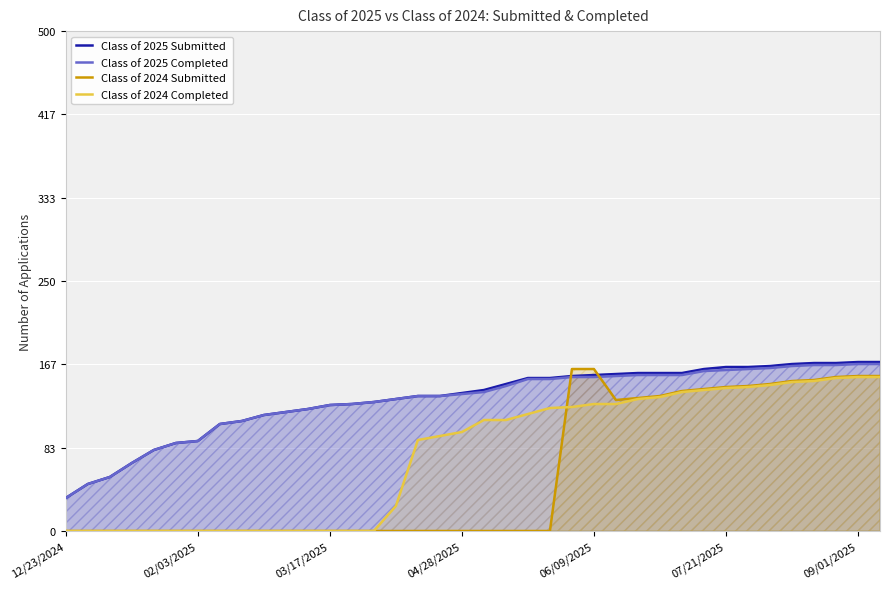

Reading right to left, what are all the values shown in this chart?

Class of 2025 Submitted: 169	169	168	168	167	165	164	164	162	158	158	158	157	156	155	153	153	147	141	138	135	135	132	129	127	126	122	119	116	110	107	90	88	81	68	54	47	33
Class of 2025 Completed: 167	167	166	166	165	163	162	161	160	156	156	156	155	154	154	152	152	145	139	137	135	135	132	129	127	126	122	119	116	110	107	90	88	81	68	54	47	33
Class of 2024 Submitted: 155	155	154	151	150	147	145	144	142	140	135	133	131	162	162	0	0	0	0	0	0	0	0	0	0	0	0	0	0	0	0	0	0	0	0	0	0	0
Class of 2024 Completed: 154	154	153	150	149	146	144	143	141	139	134	132	127	127	124	123	117	111	111	99	95	91	25	0	0	0	0	0	0	0	0	0	0	0	0	0	0	0